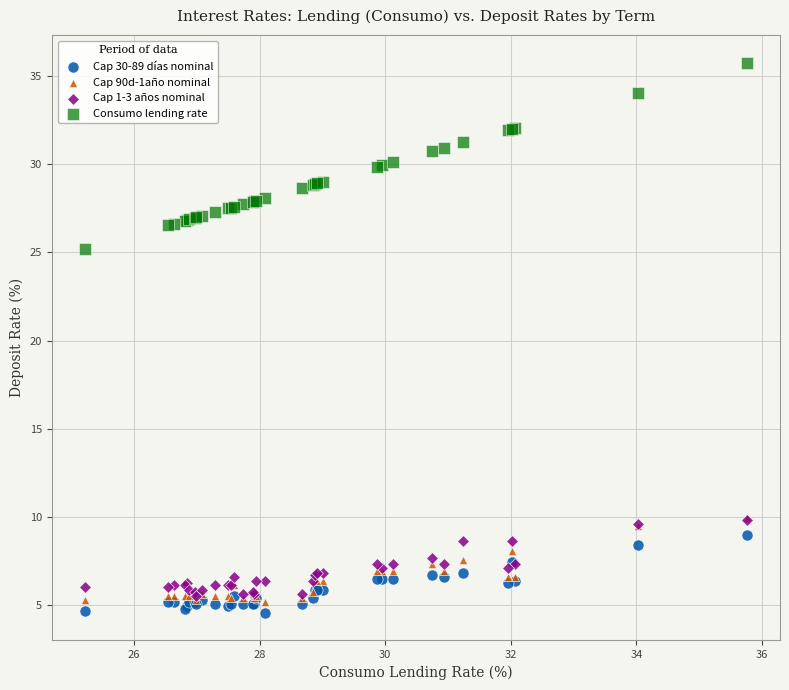

Which series has the largest Y range (max minus min)?

Consumo lending rate